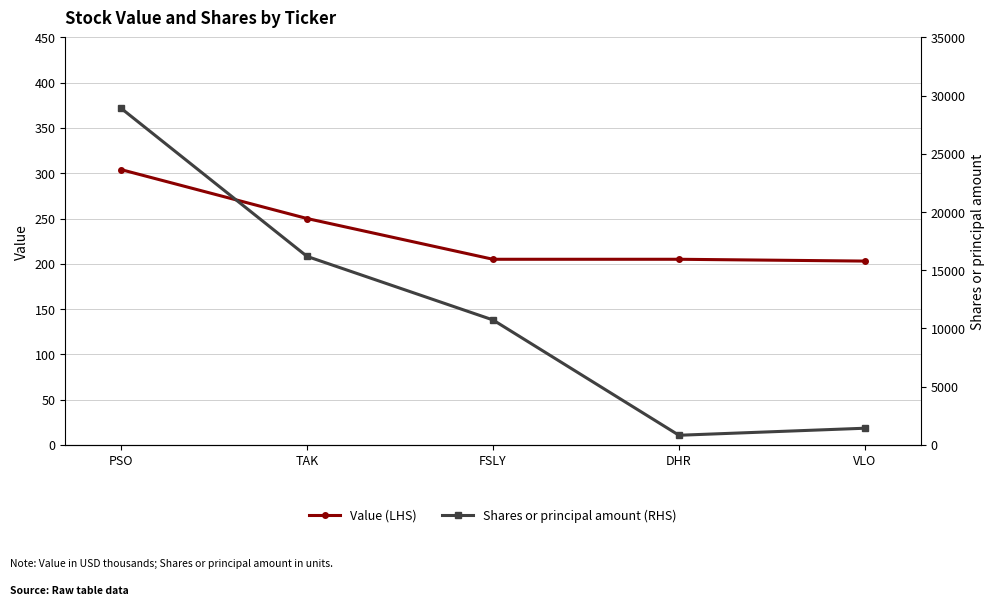

The Shares or principal amount (RHS) series shows 16191 at TAK. True or false?

True